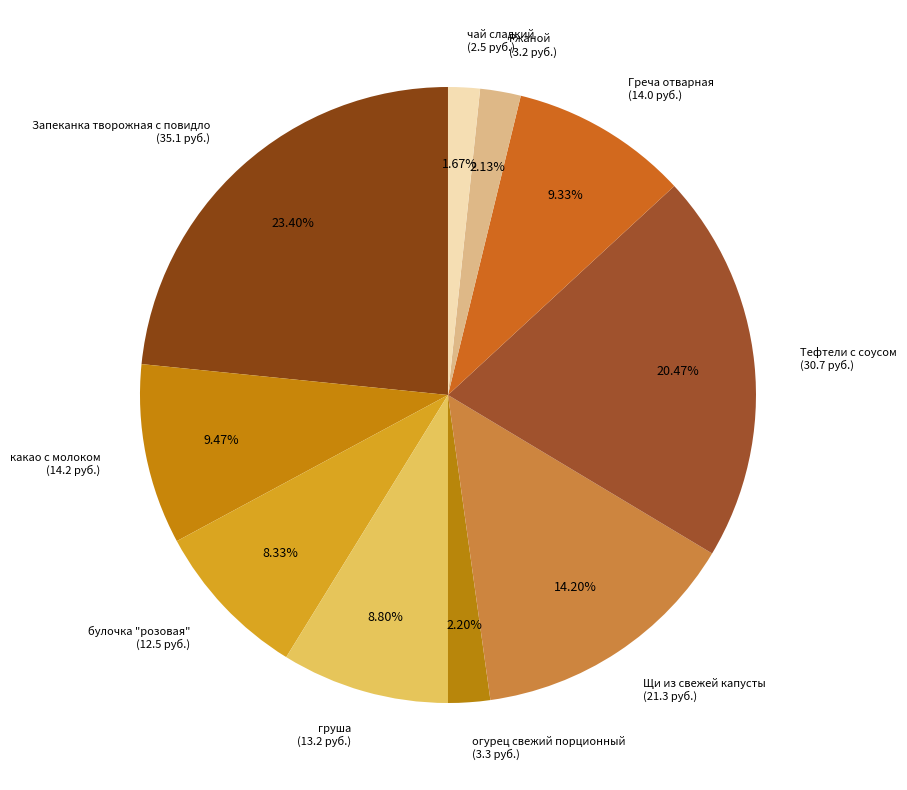

True or false: Греча отварная accounts for 1% of the total.

False